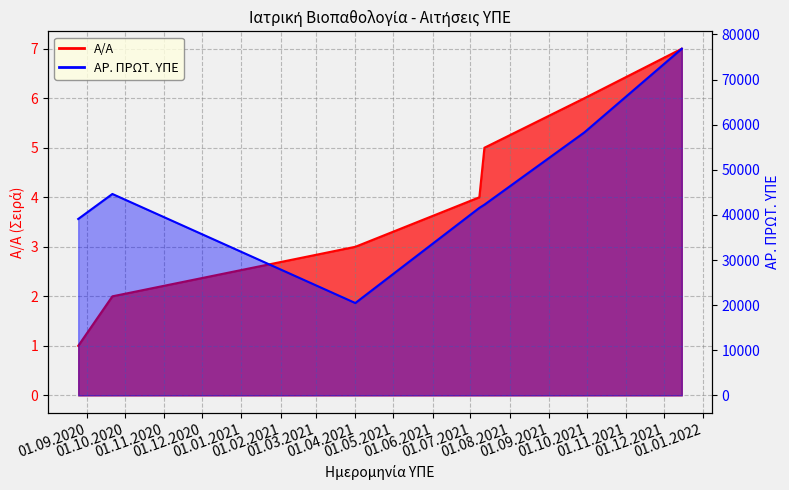

What is the value of the Α/Α point at the 5th from the left?

5